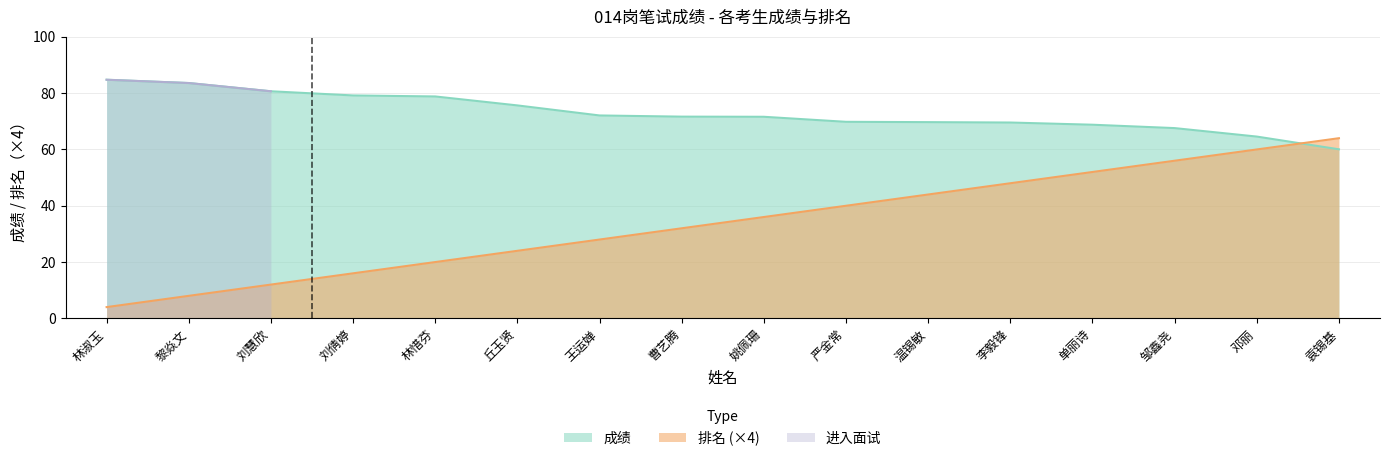

What is the difference between the 排名 values at 丘玉贤 and 温锡敏?

20.0